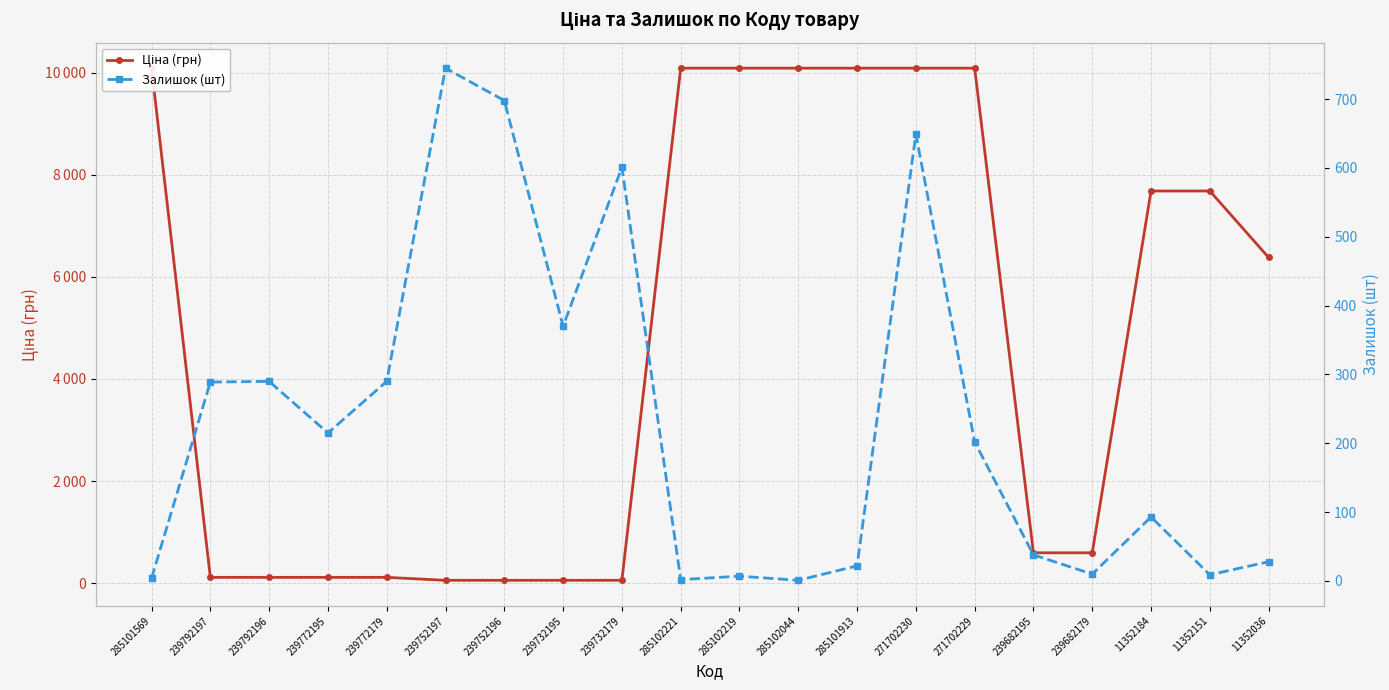

Count the number of categories in the chart.

20